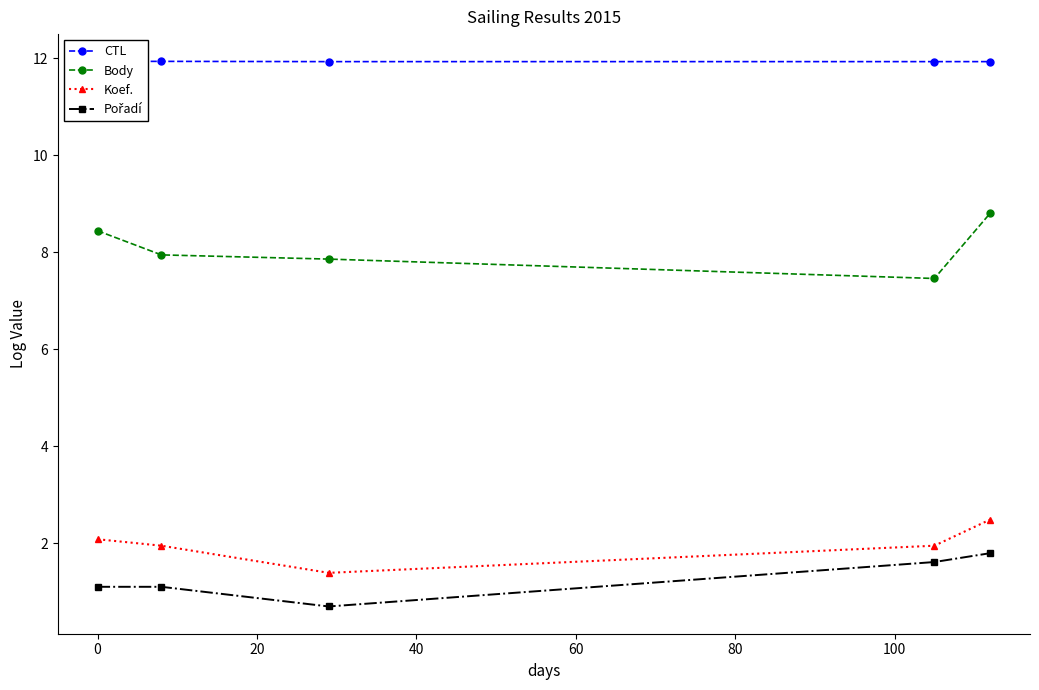

What is the minimum value shown in the chart?

0.7